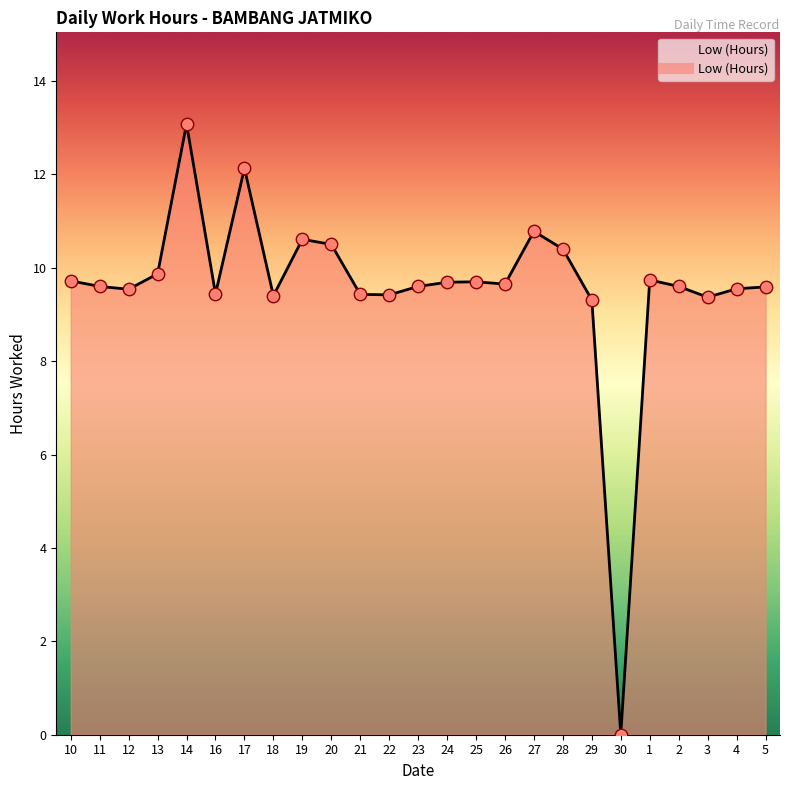

Which has a higher value, 20 or 5?

20